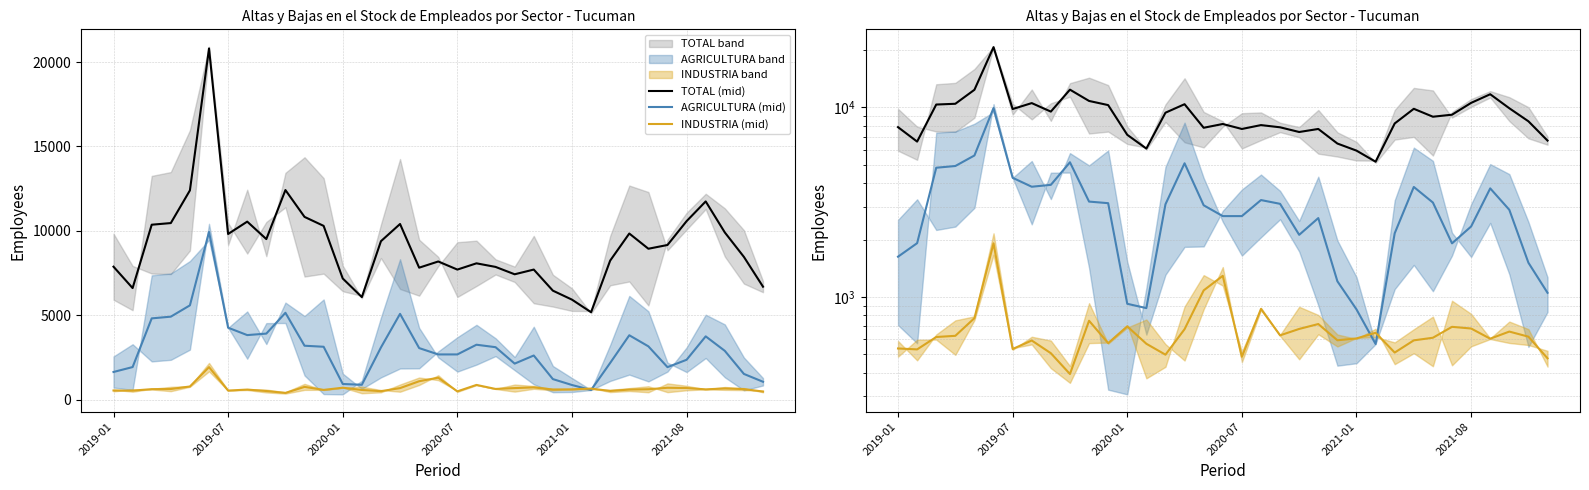

Which series changed the most between 22 and 25?

TOTAL (mid)